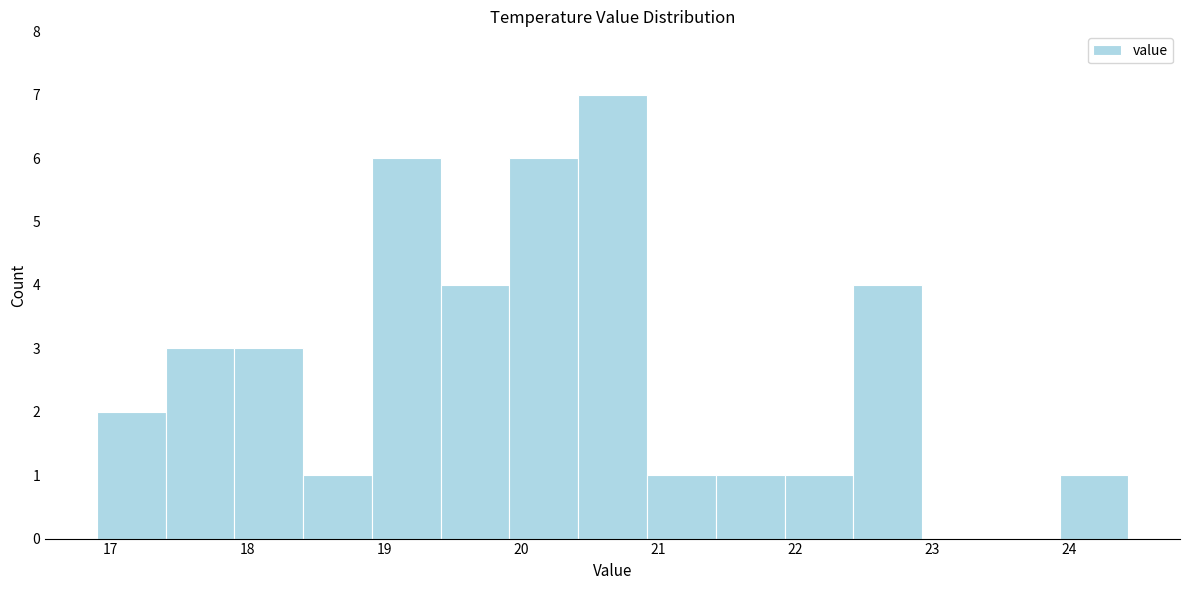

Over which range of the x-axis is the bar tallest?

20.4 to 20.9